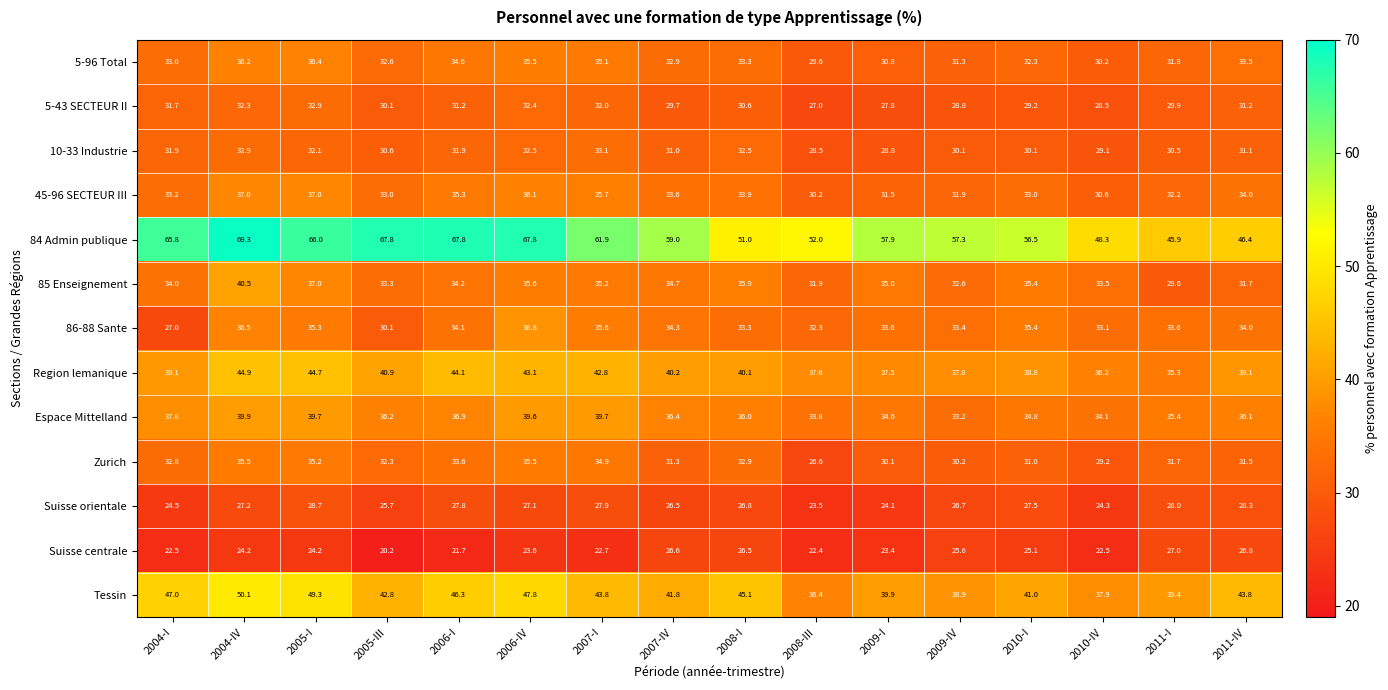

Which series has the largest total across all categories?

84 Admin publique